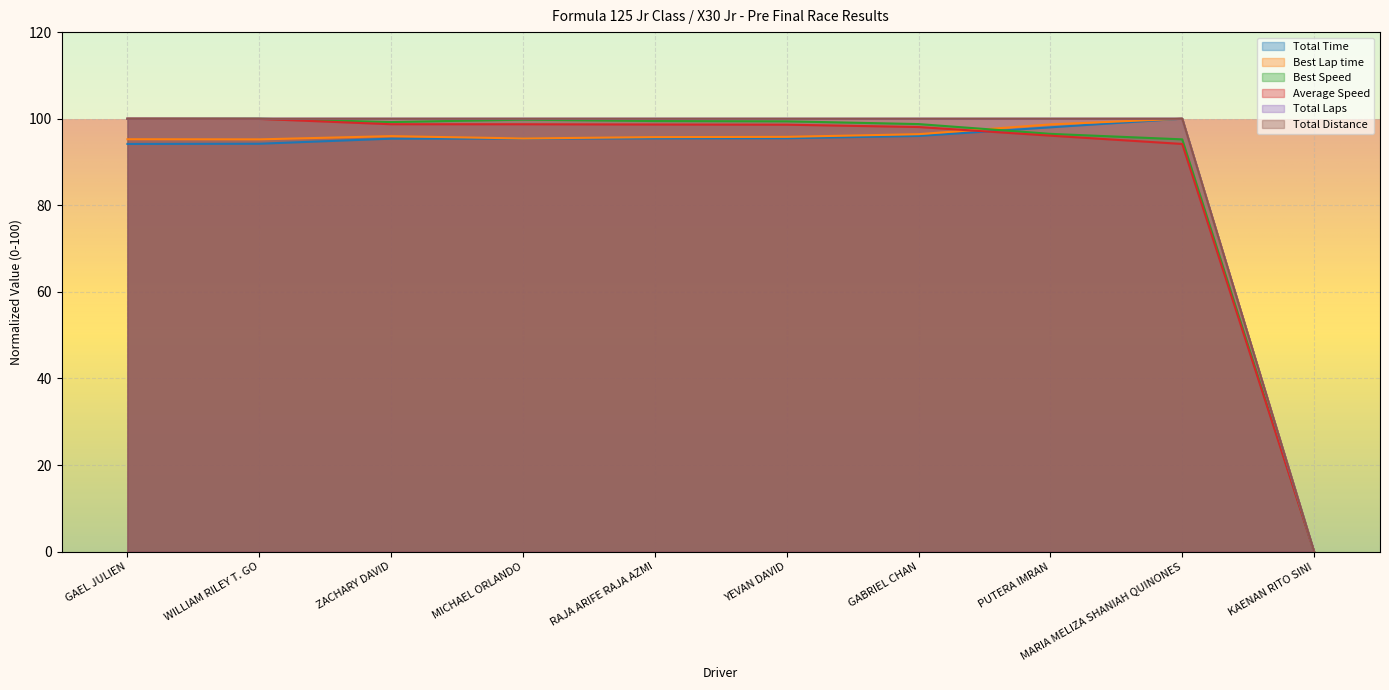

At which label does Total Laps reach its minimum?

KAENAN RITO SINI